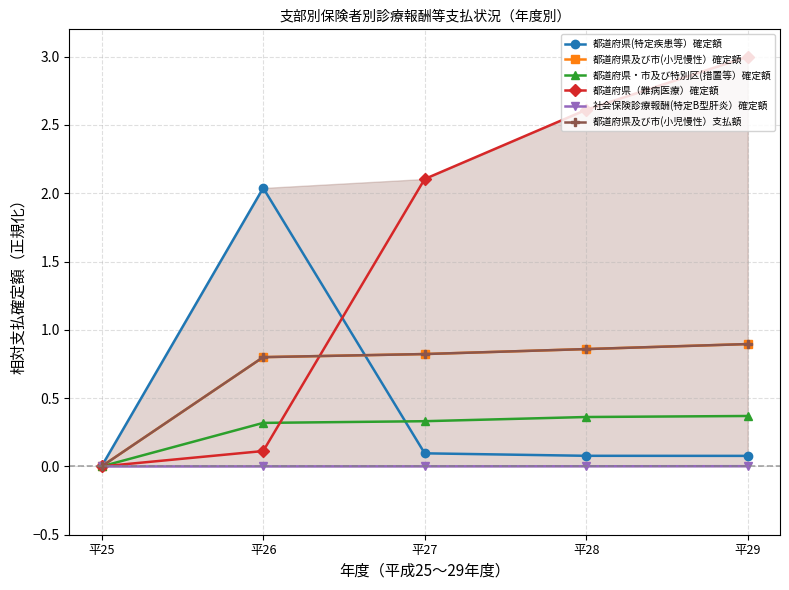

Count the number of data series in this chart.

6